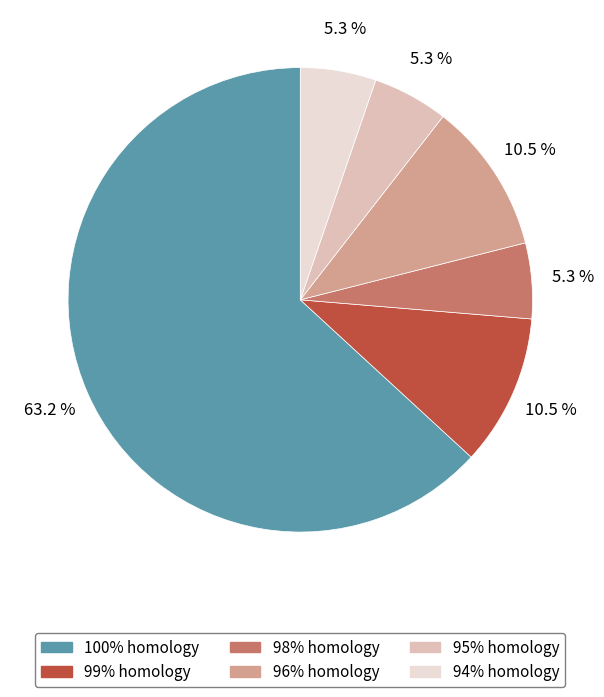

Is there any slice that represents more than half of the pie?

Yes